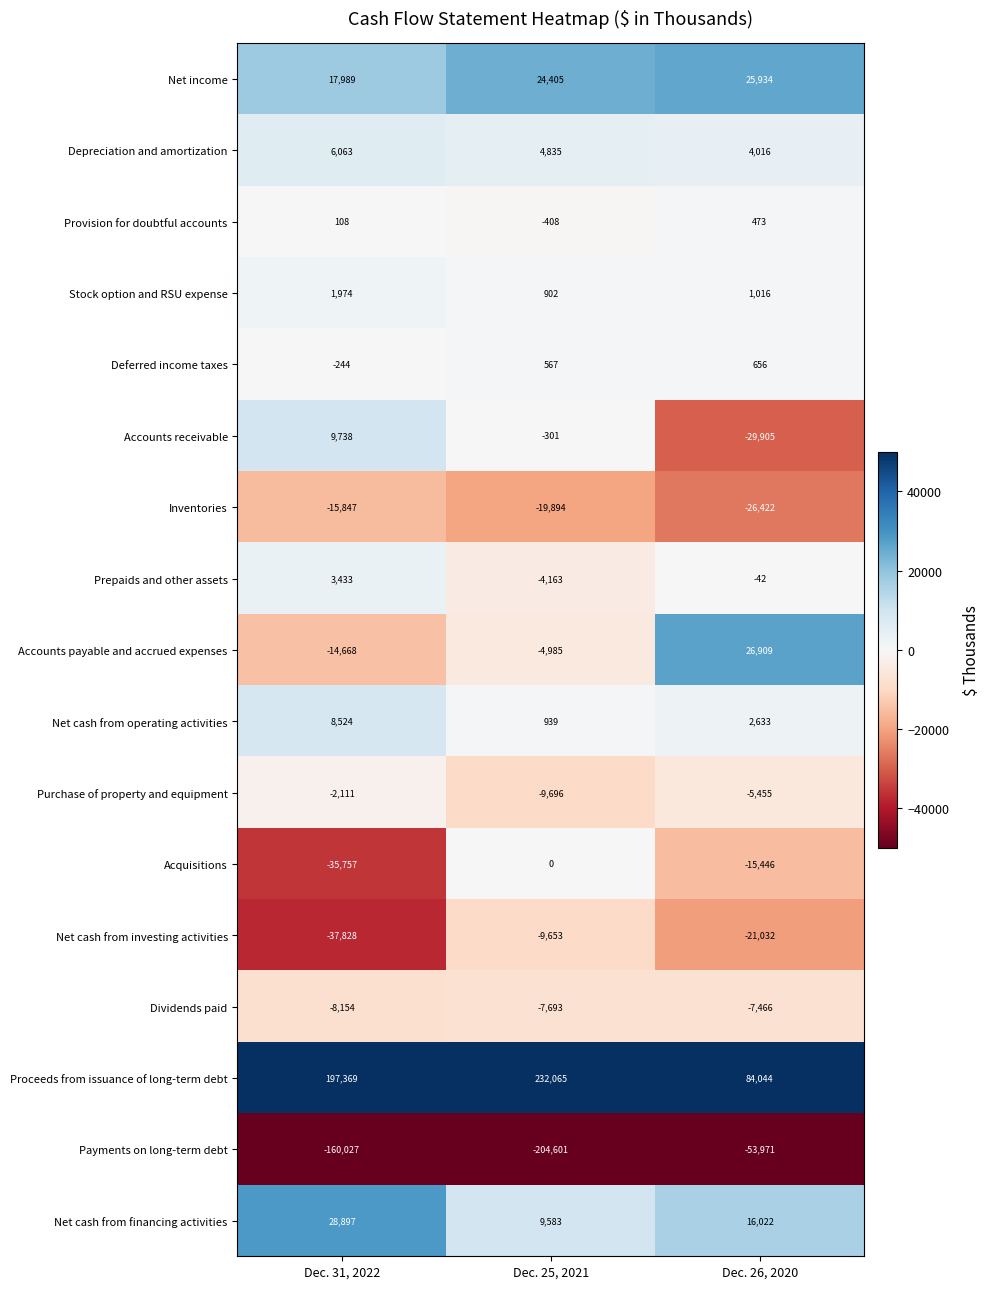

Count the Provision for doubtful accounts values in the range -408 to 473.

3